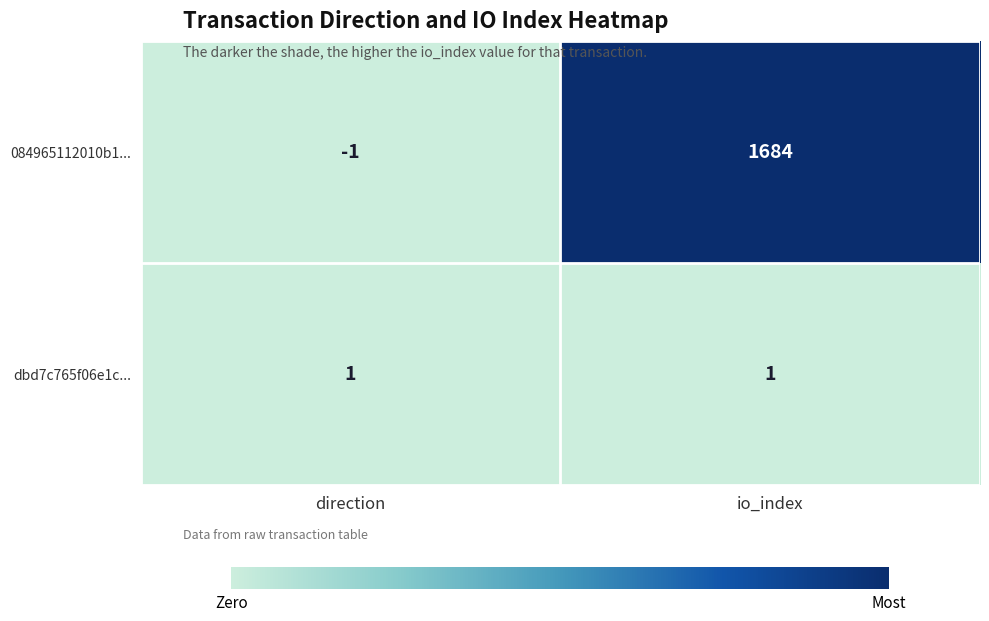

Where is 084965112010b1... nearest to the value 841?

direction